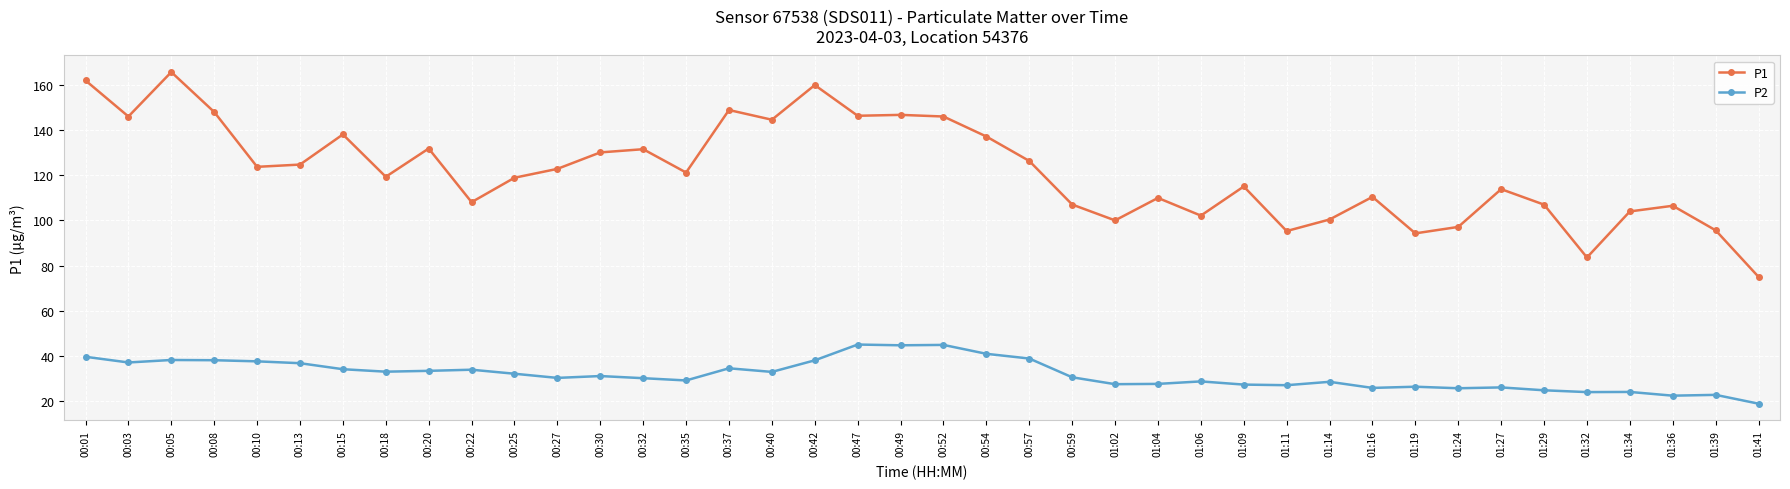

What is the minimum value for P2?

19.0